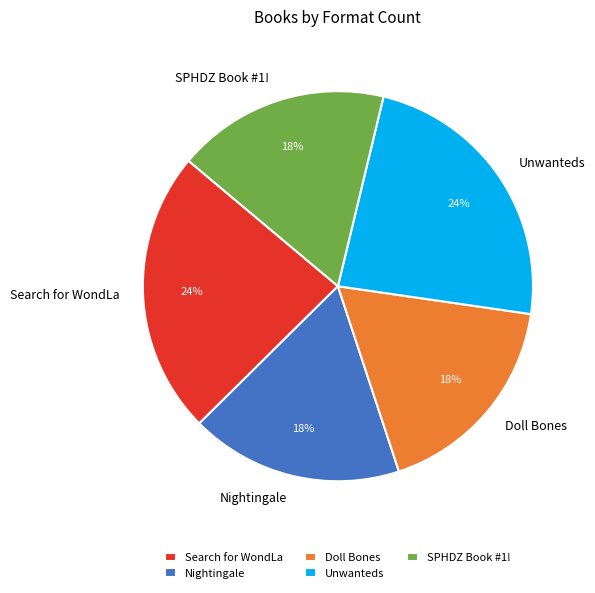

Does Nightingale represent more than half of the total?

No